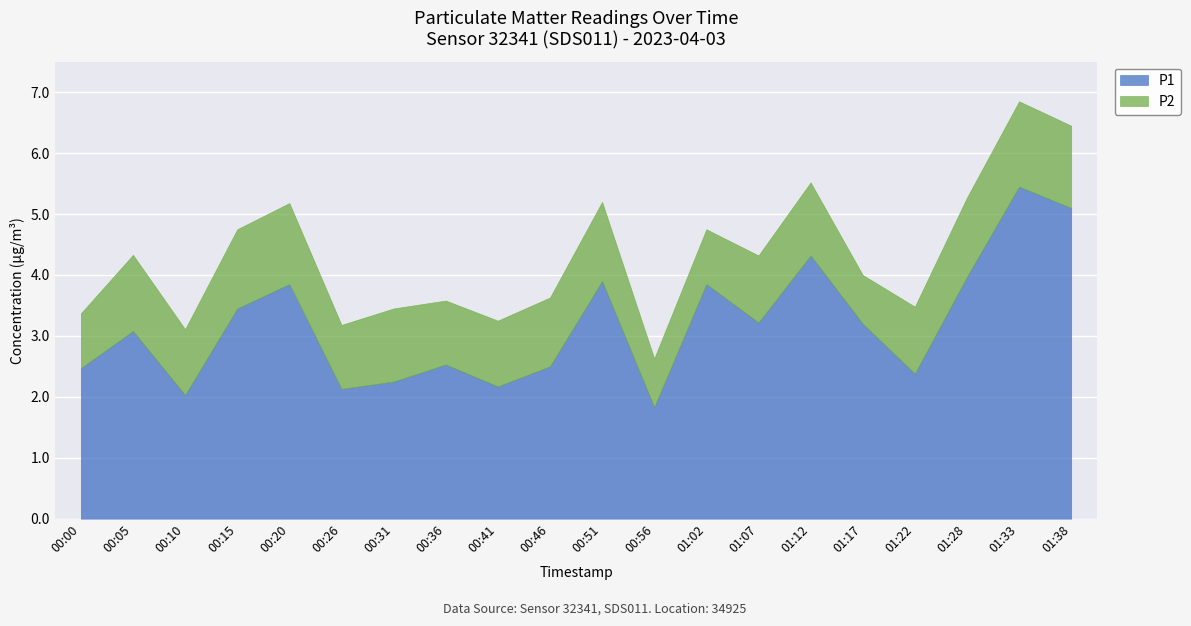

What is the value of the P2 point at the 15th from the left?

1.2